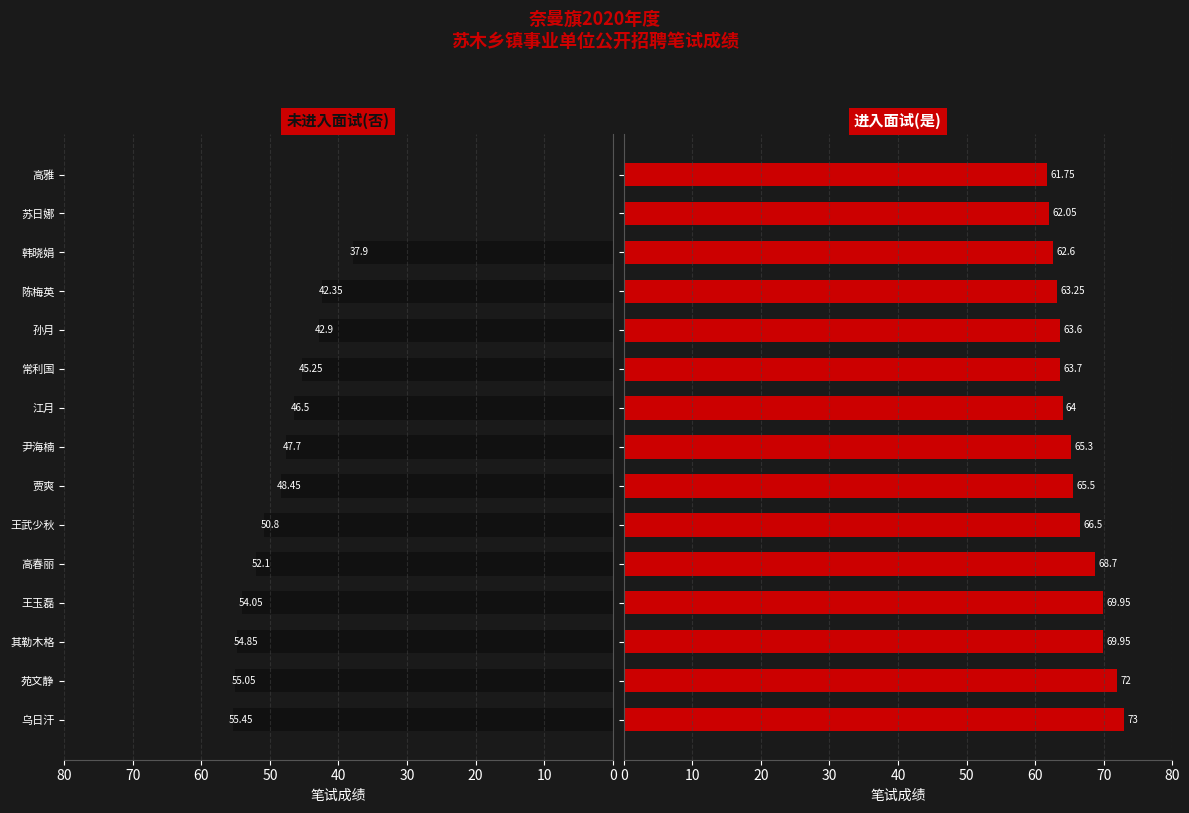

How many bars are there in each group?

2